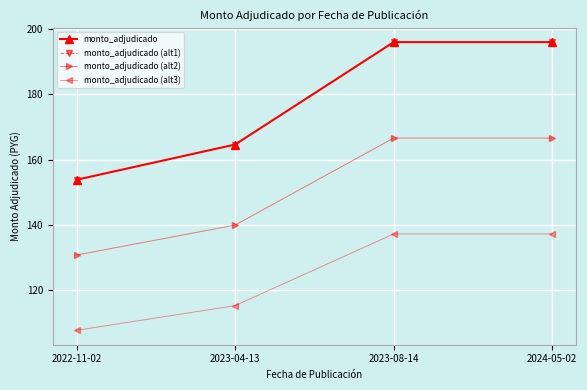

List the series in order of their peak value, lowest first.

monto_adjudicado (alt3), monto_adjudicado (alt2), monto_adjudicado, monto_adjudicado (alt1)